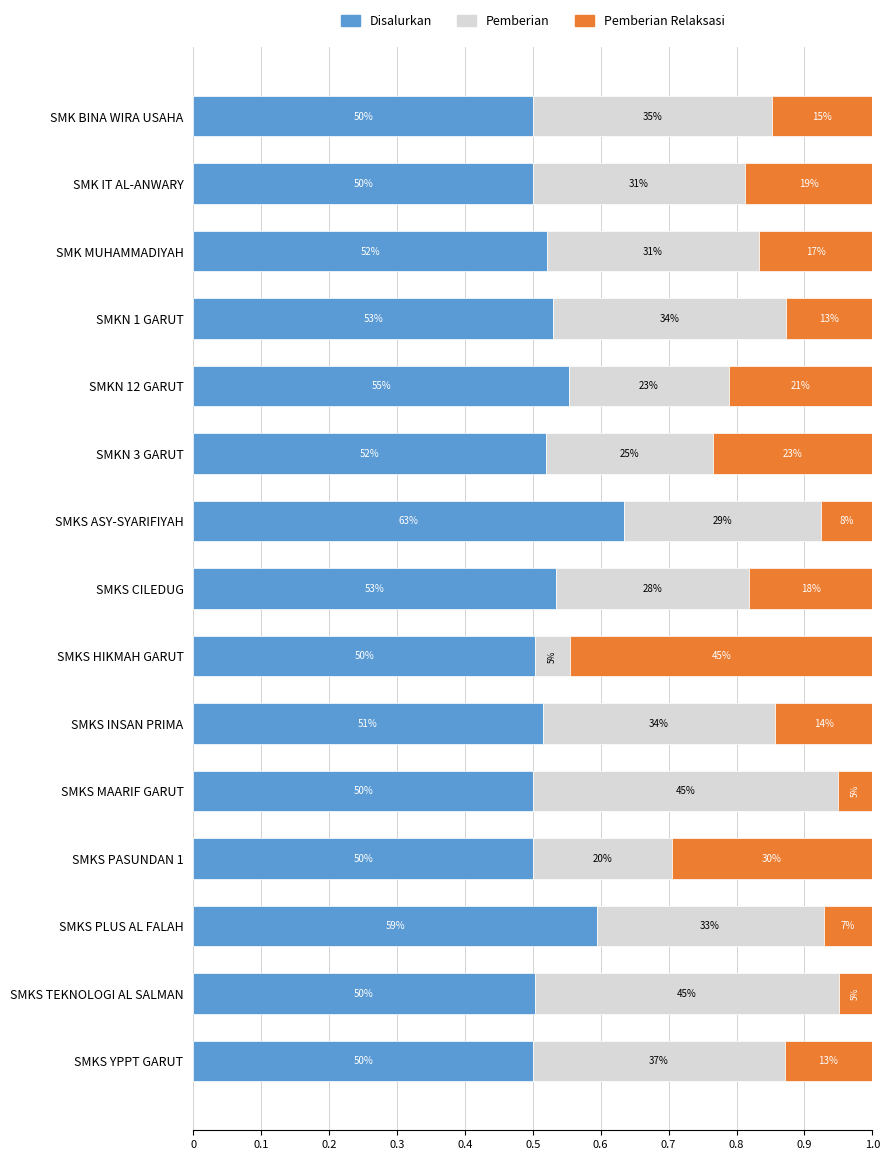

What are all the series names shown in the legend?

Disalurkan, Pemberian, Pemberian Relaksasi